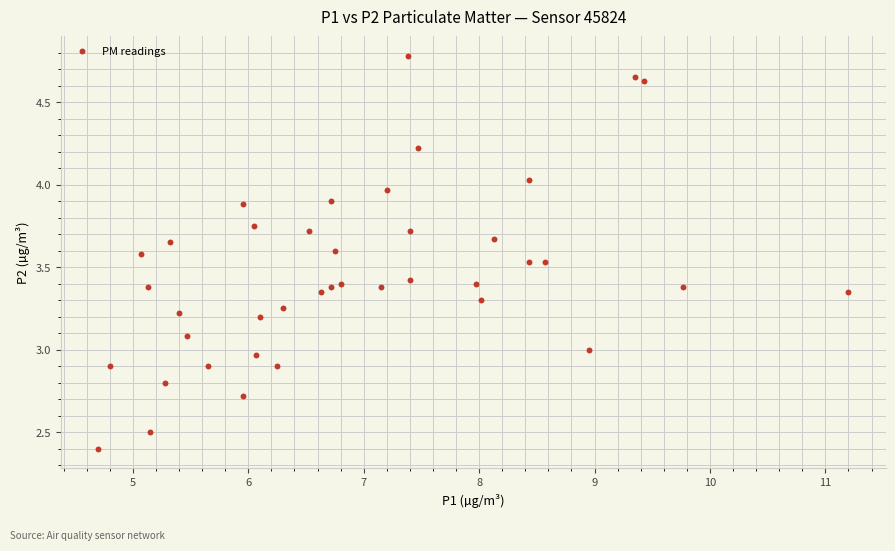

What is the range of X values (max minus min)?

6.5